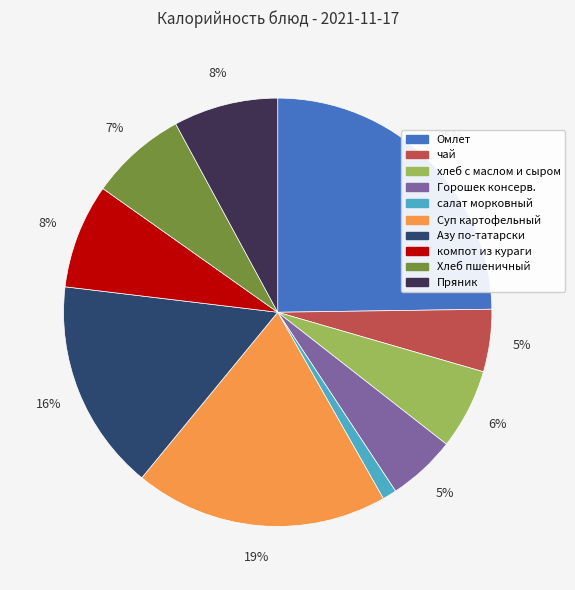

What is the largest slice in the pie chart?

Омлет